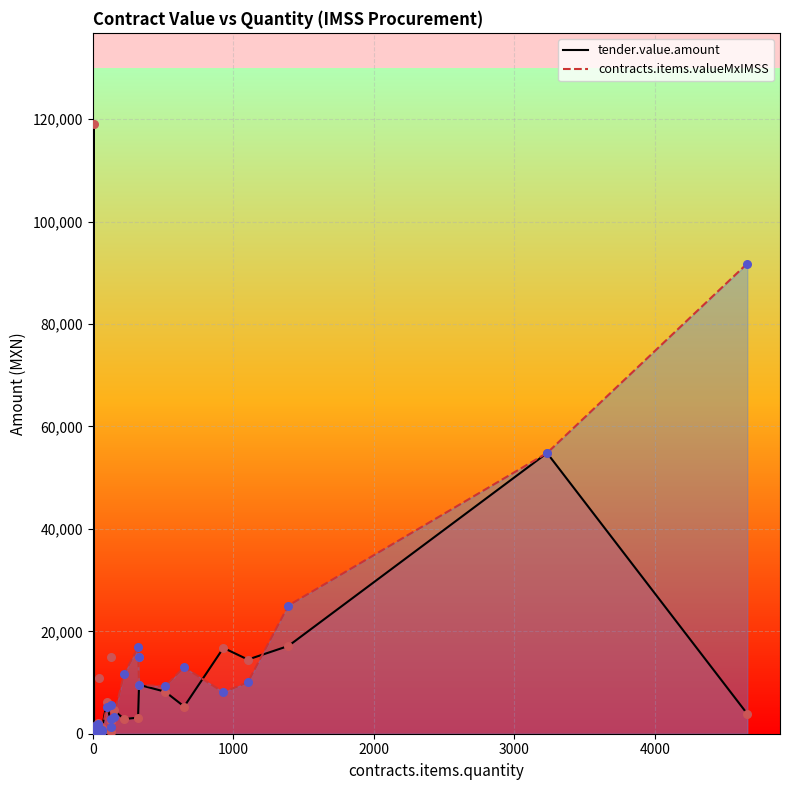

Which series reaches the maximum Y coordinate?

tender.value.amount